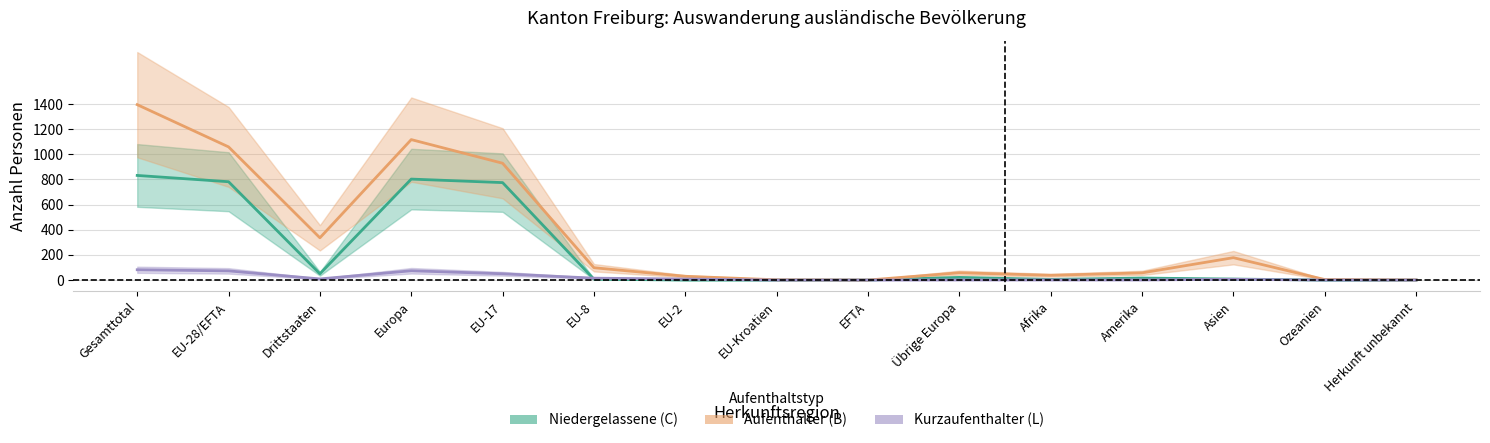

True or false: Aufenthalter (B) Total has more than 2 interior local peaks.

True